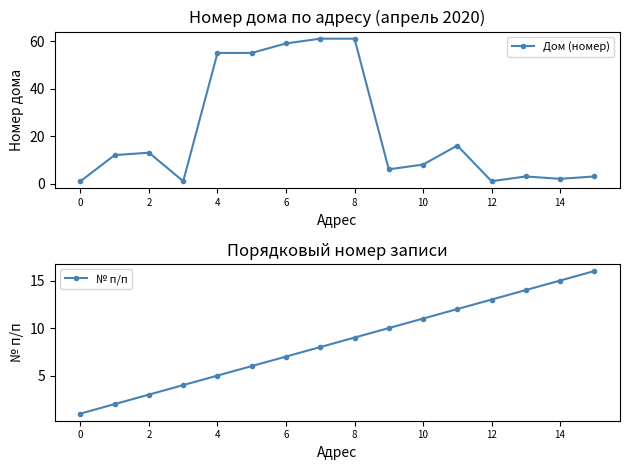

True or false: № п/п has more than 0 points higher than both neighbors.

False